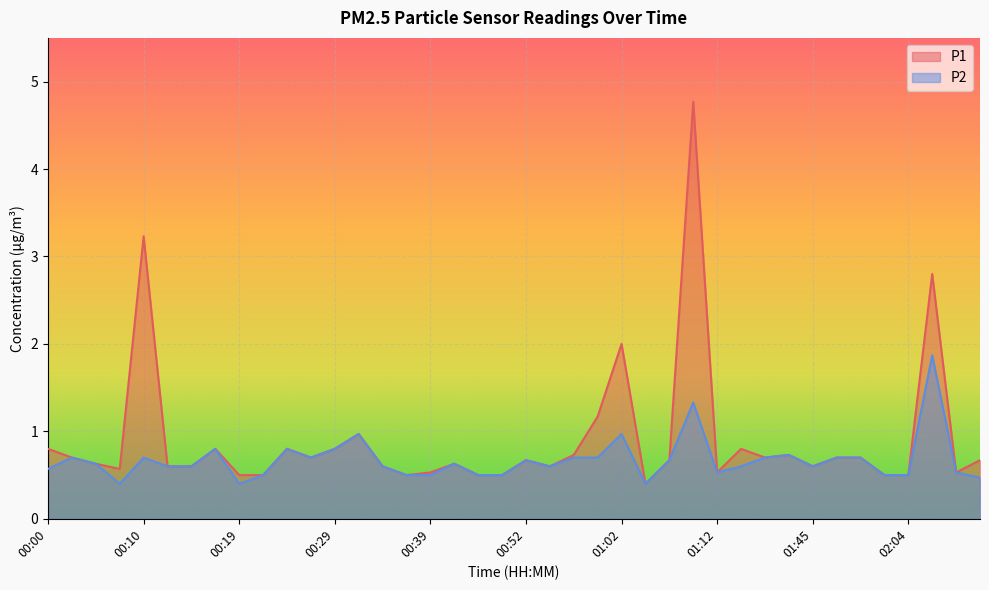

At how many categories does at least one series exceed 3?

2